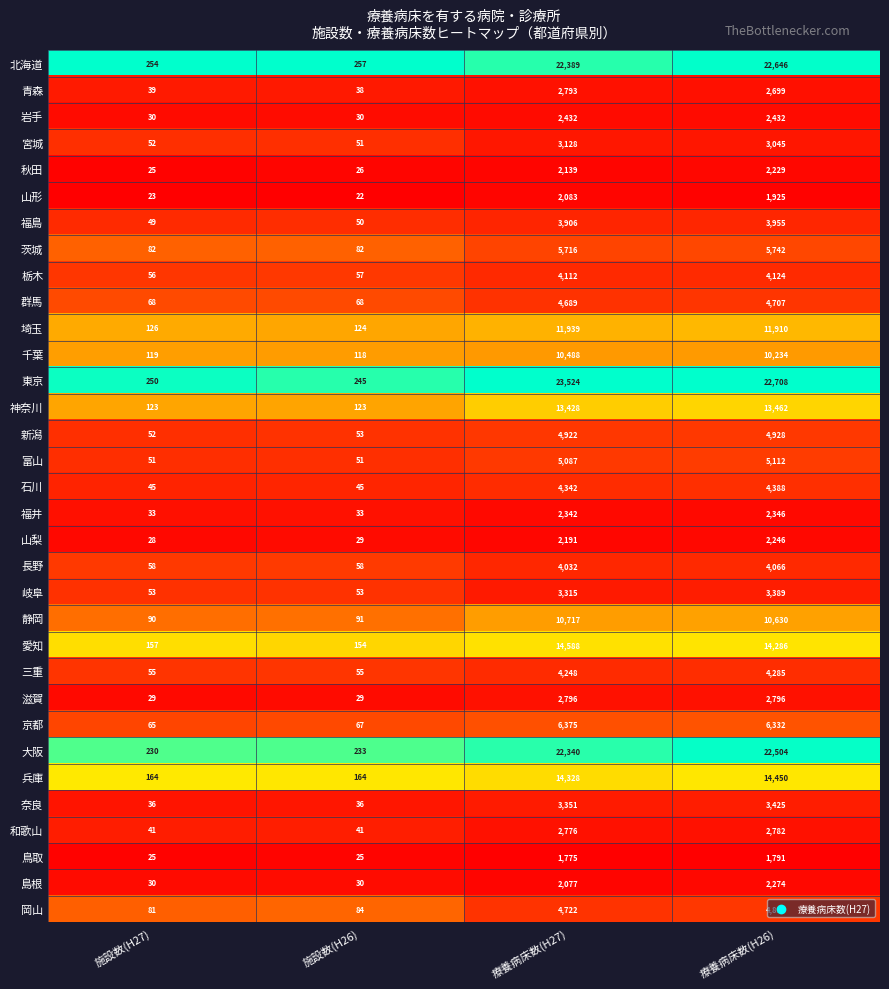

At which category is the sum across all series the highest?

療養病床数(H27)